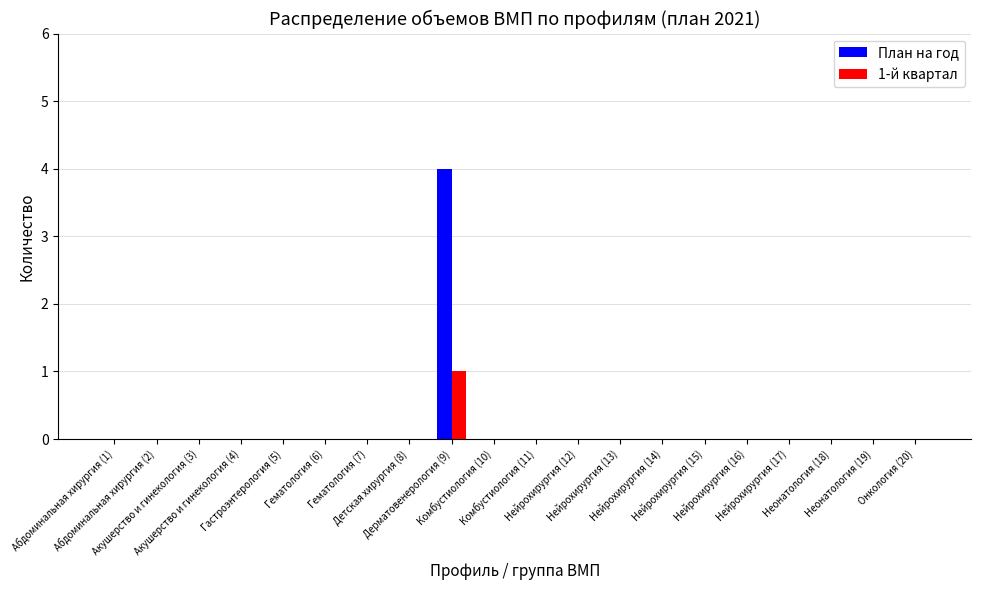

What is the greatest value displayed?

4